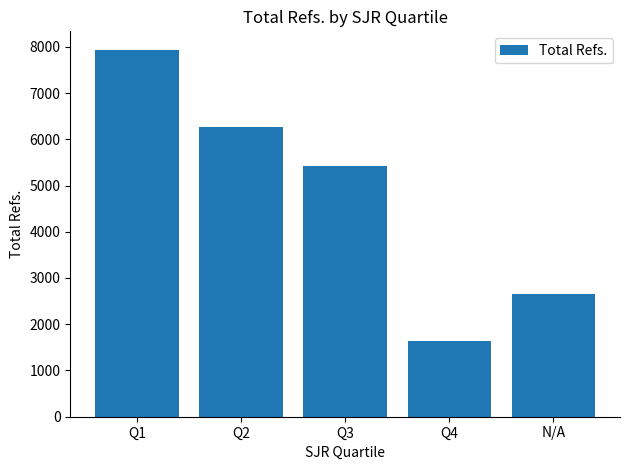

What is the difference between the values at Q1 and N/A?

5276